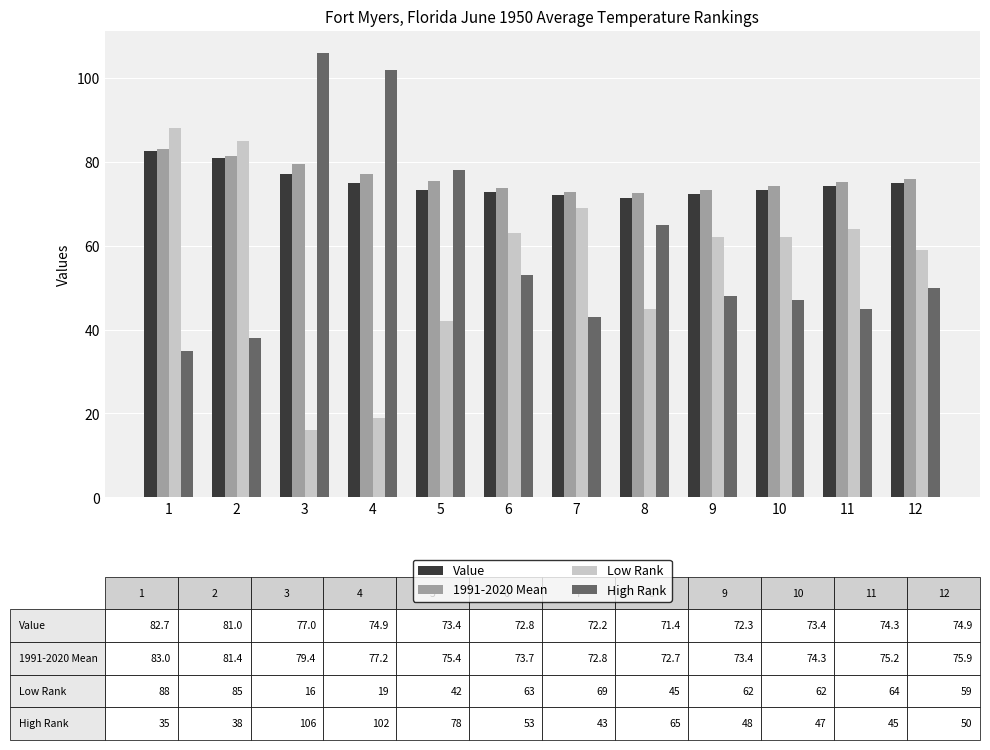

What is the greatest value displayed?

106.0